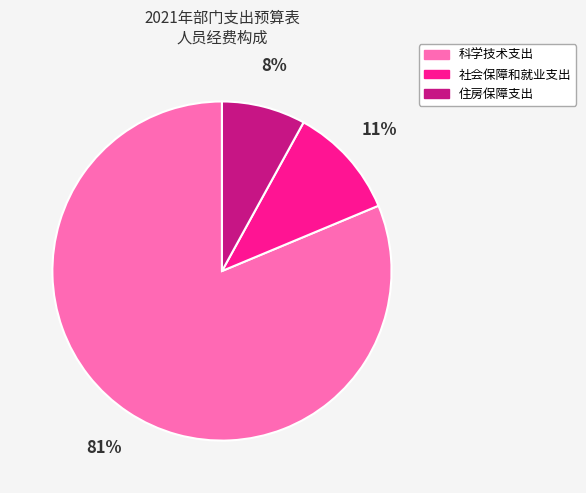

To the nearest percent, what portion does 住房保障支出 represent?

8%